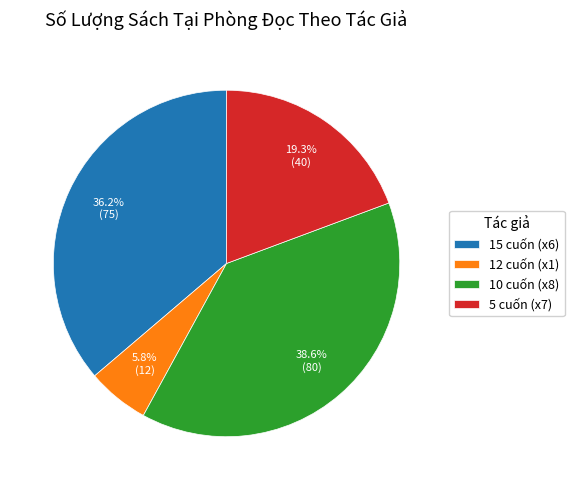

Between 10 cuốn (x8) and 5 cuốn (x7), which is larger?

10 cuốn (x8)